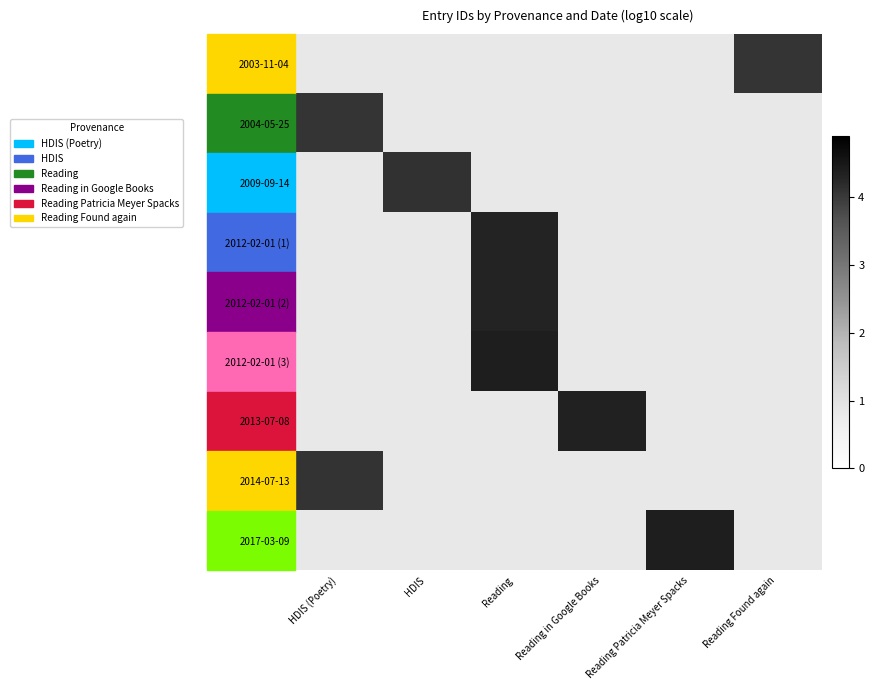

The 2004-05-25 series shows 4.1 at HDIS (Poetry). True or false?

True